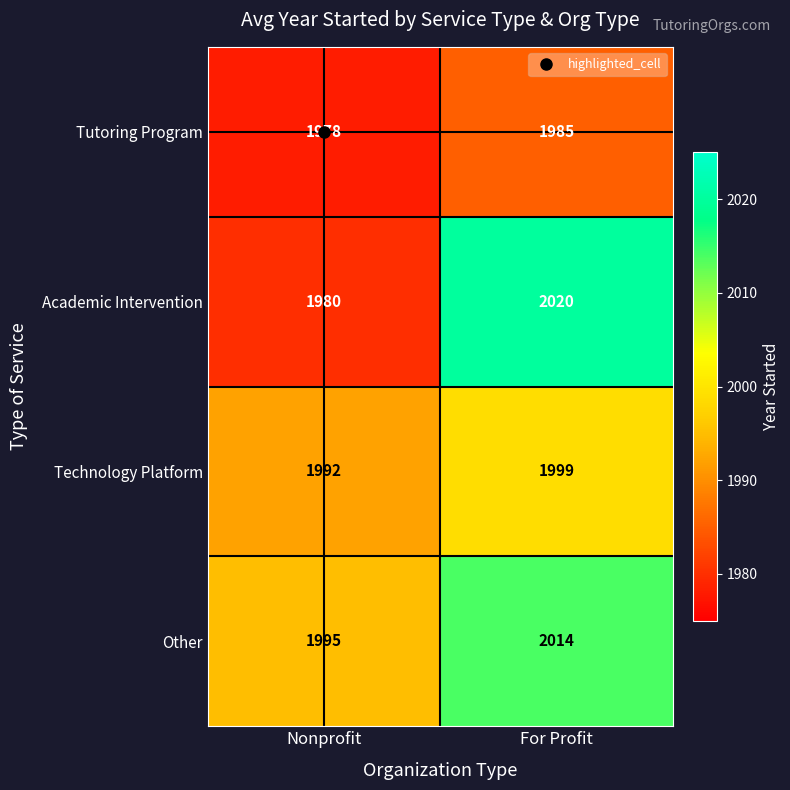

Is the value of Tutoring Program at Nonprofit greater than the value of Academic Intervention at Nonprofit?

No